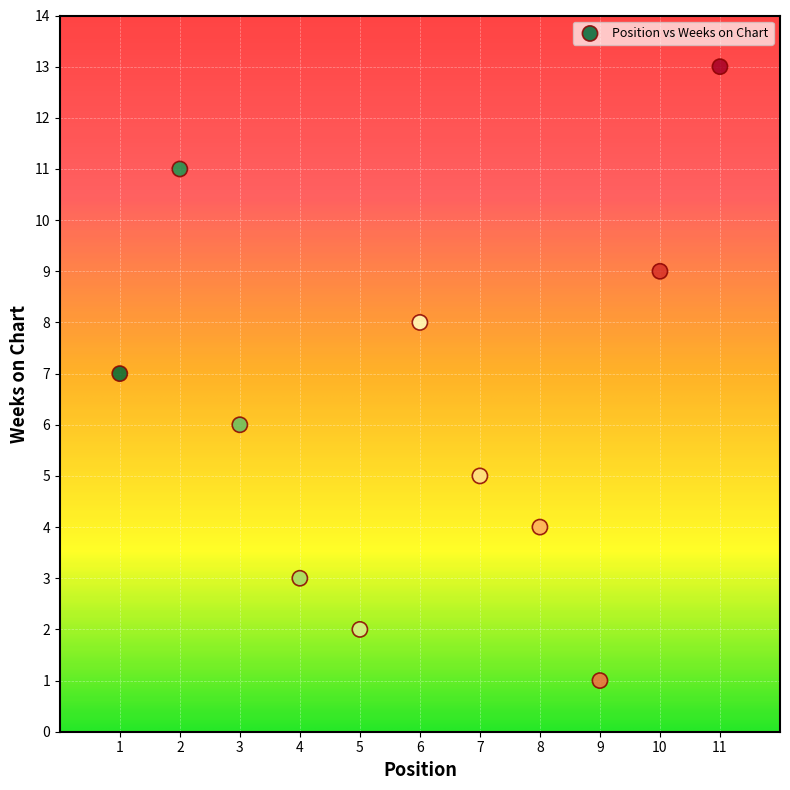

What is the range of Y values (max minus min)?

12